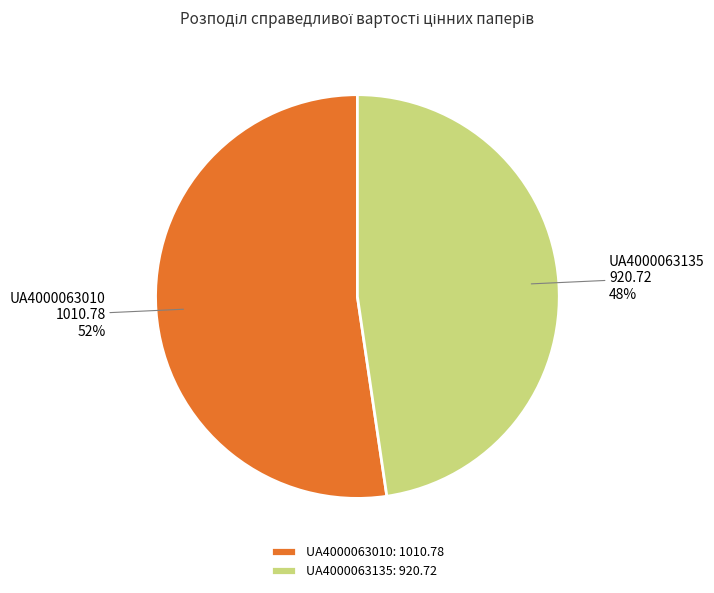

Between UA4000063135 and UA4000063010, which is larger?

UA4000063010